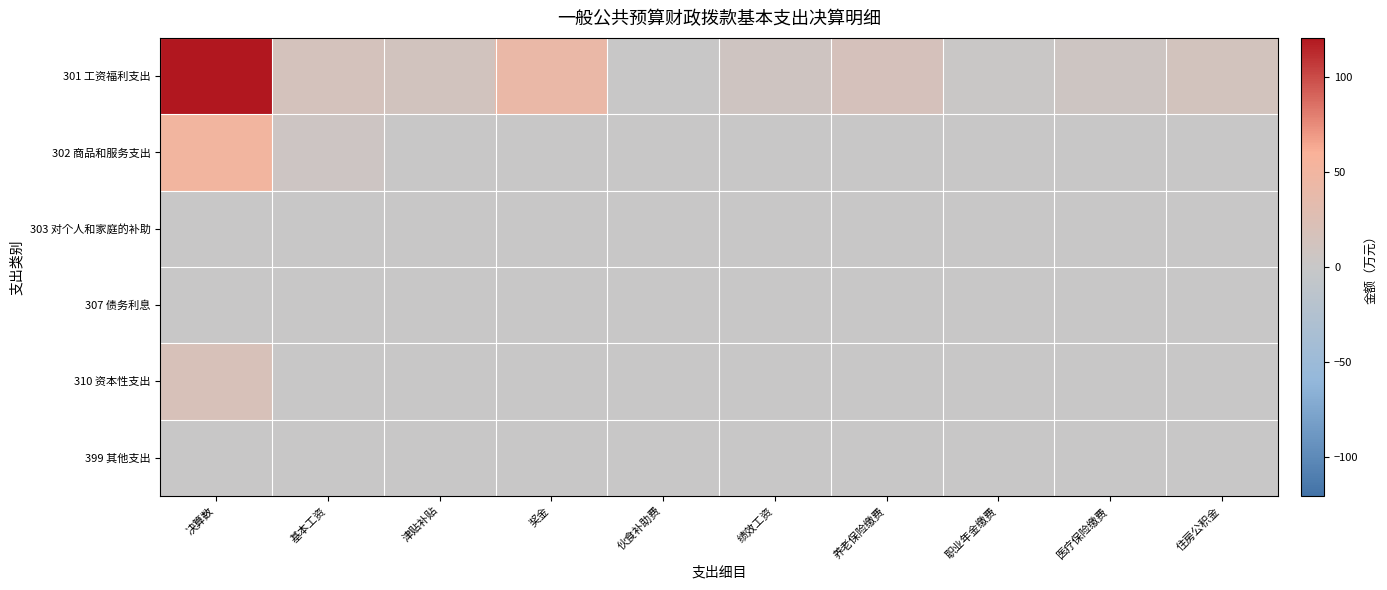

What is the total value across all series at 养老保险缴费?

16.2